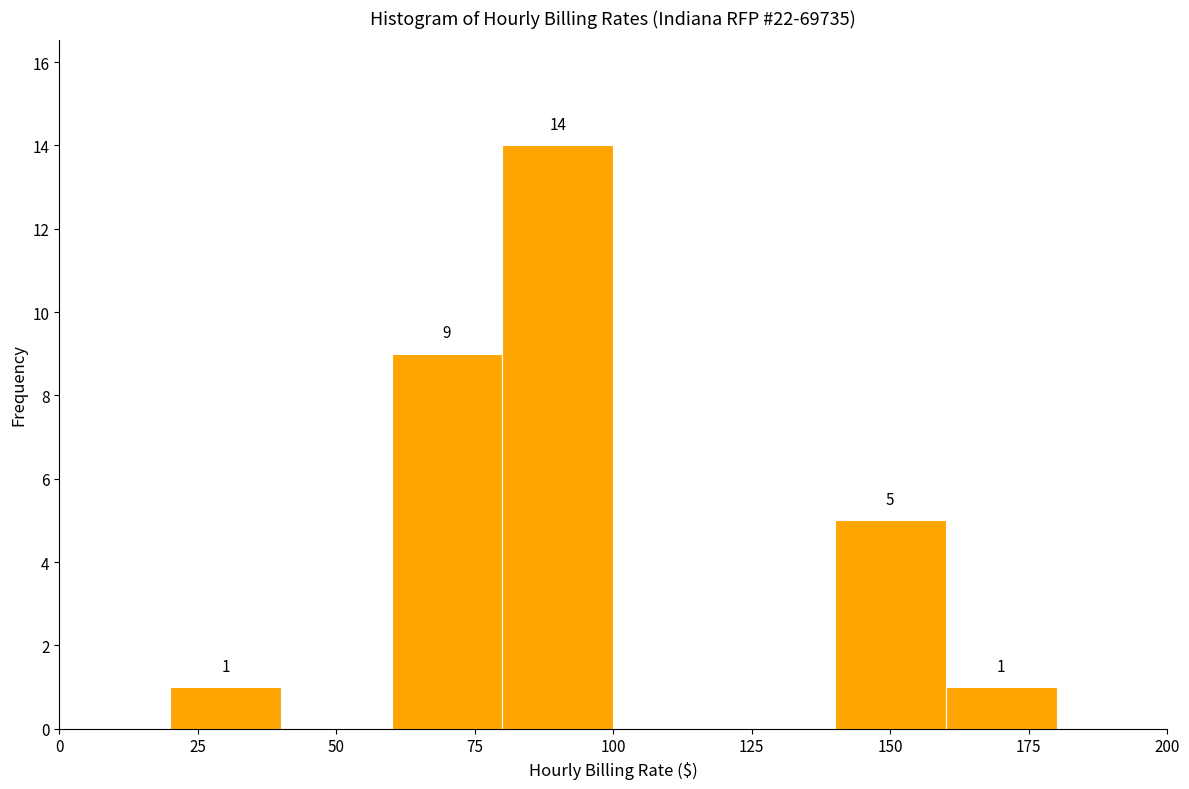

Which range on the x-axis has the tallest bar?

80 to 100